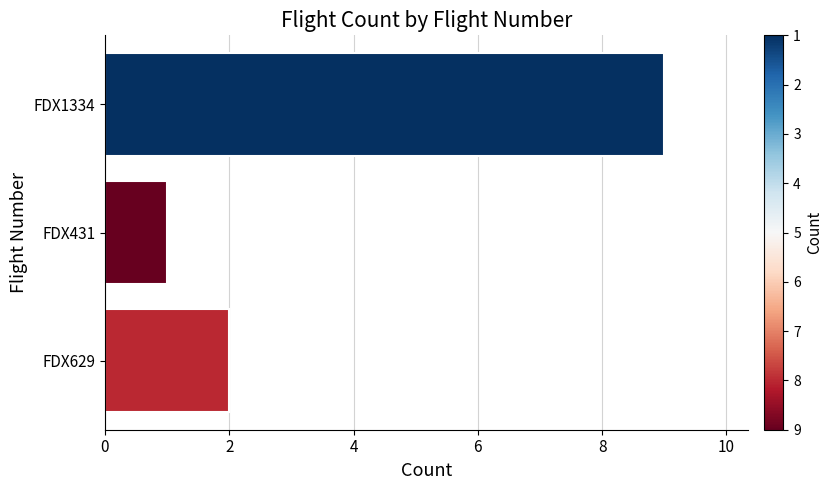

Which label corresponds to the smallest value in the chart?

FDX431